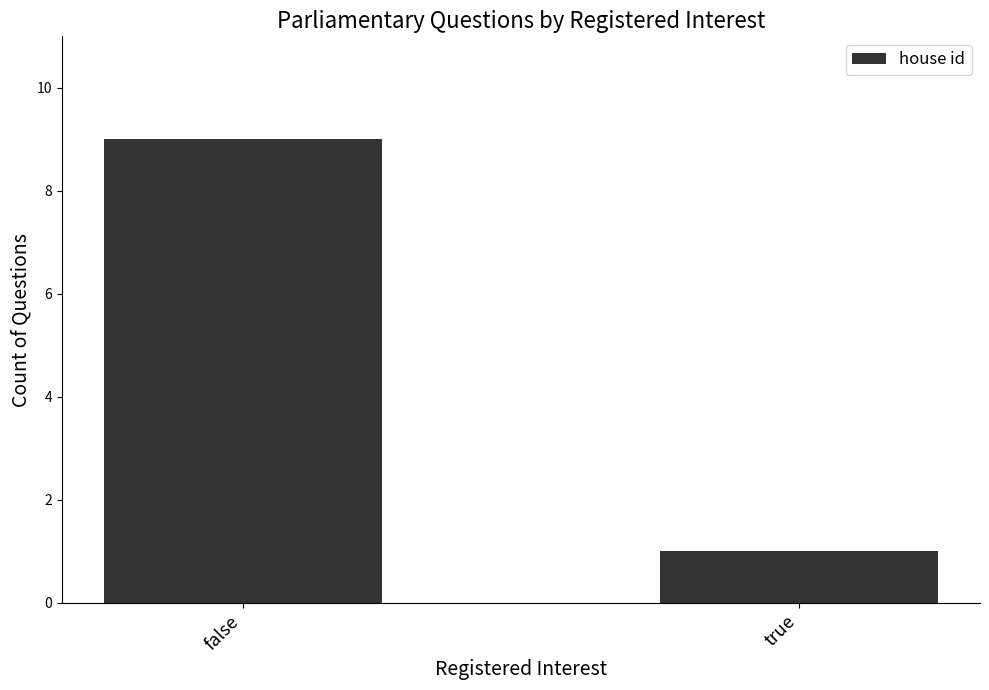

What is the average value?

5